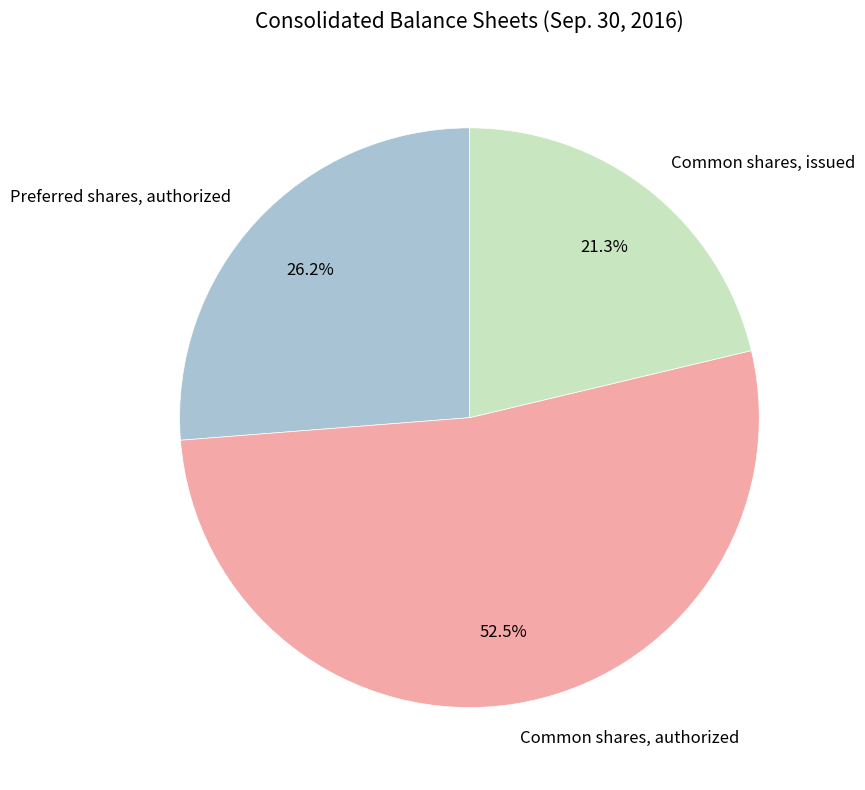

Is there a majority slice in this chart?

Yes